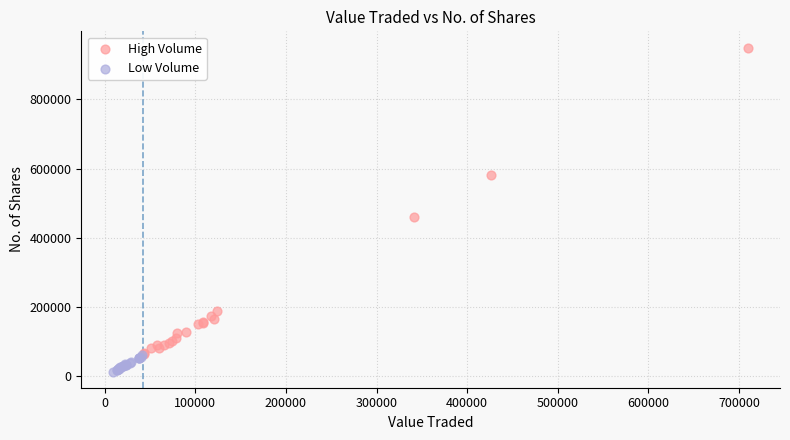

Which series has the largest Y range (max minus min)?

High Volume